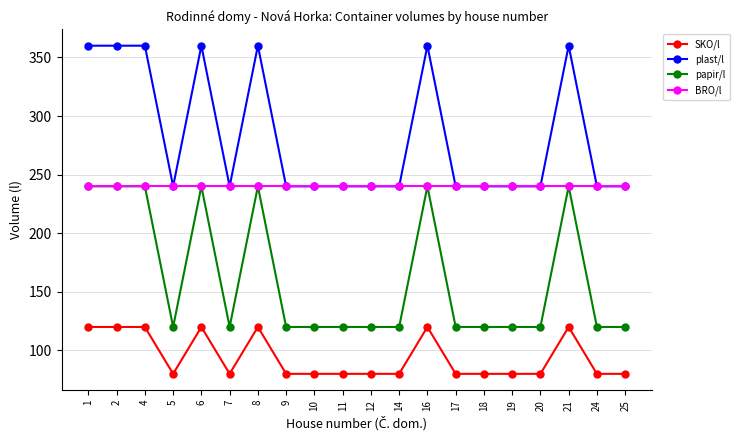

What is the spread (max minus min) of values at 14?

160